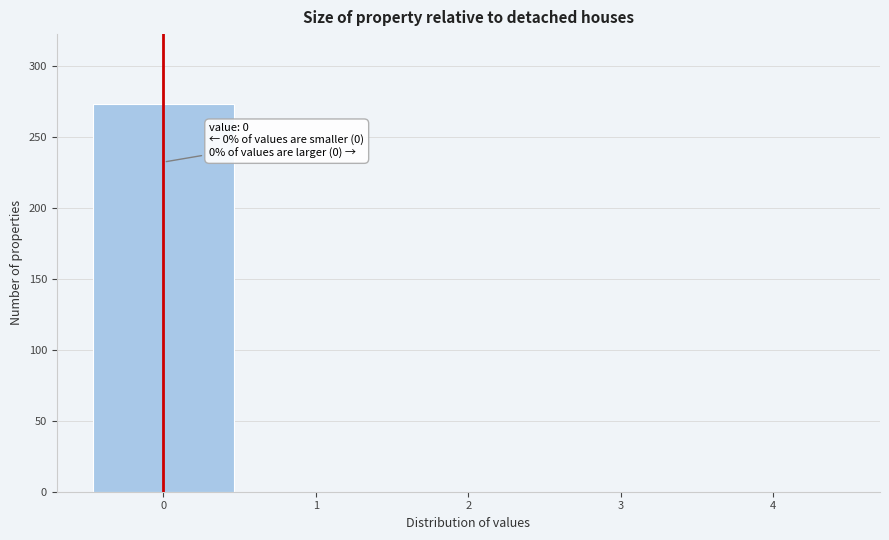

Which range on the x-axis has the tallest bar?

-0.5 to 0.5